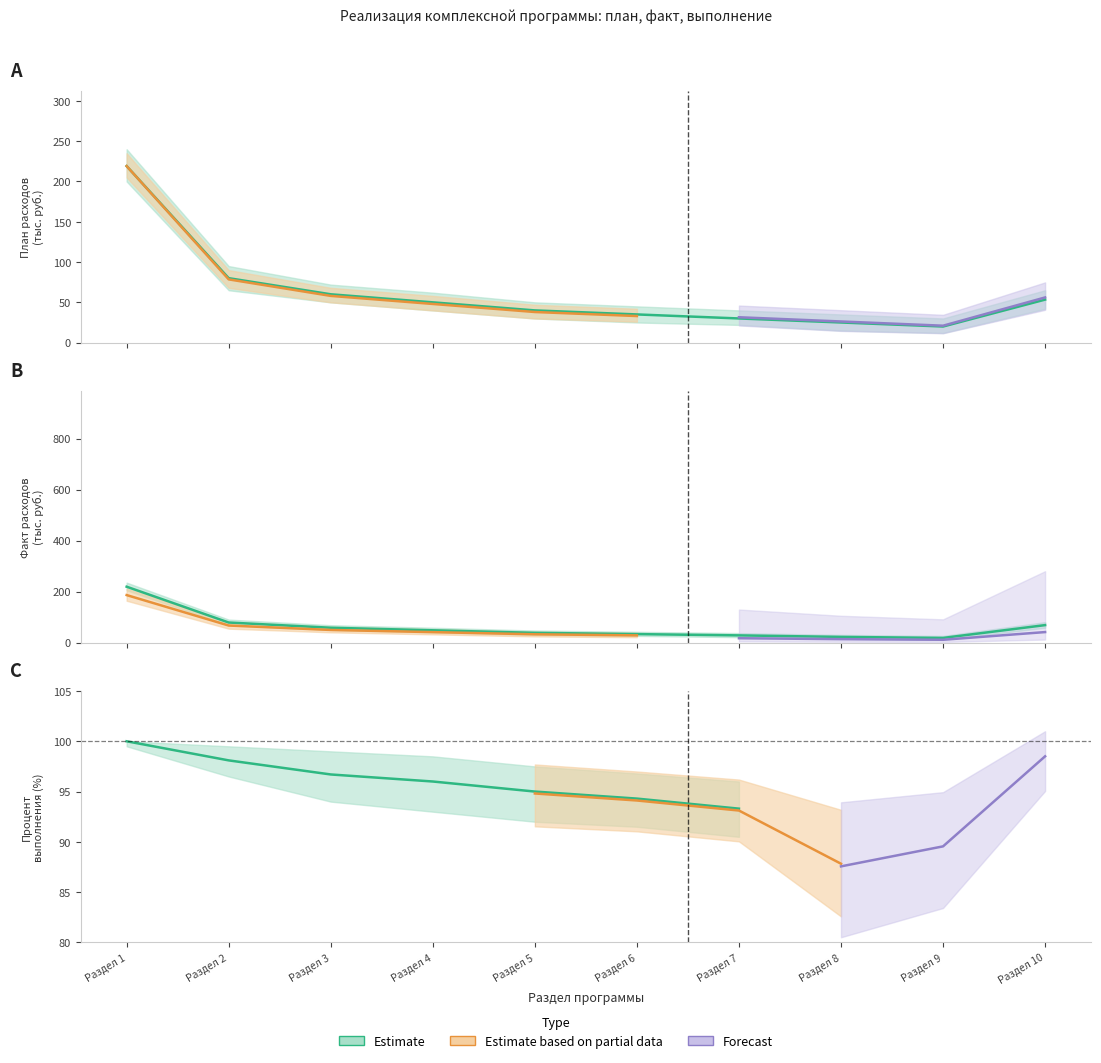

At which label does план first exceed 50?

Раздел 1